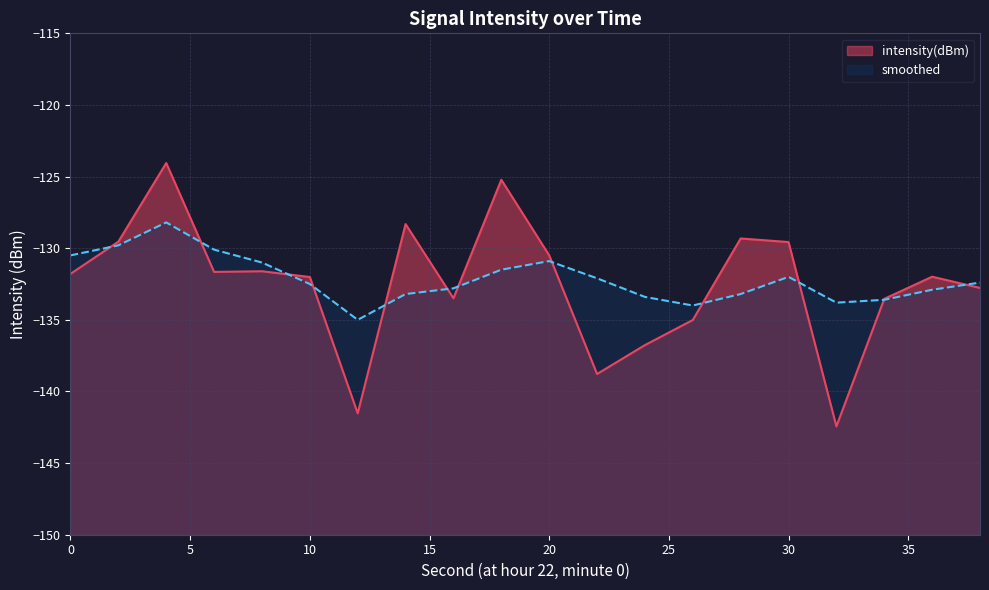

Rank the series by their maximum value, from lowest to highest.

smoothed, intensity(dBm)